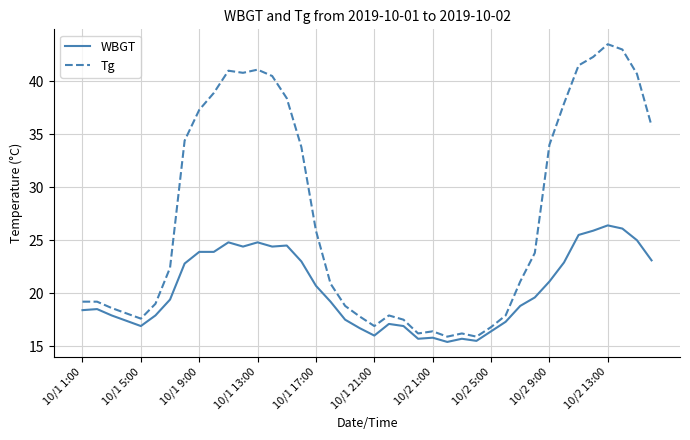

Which series has the largest total across all categories?

Tg